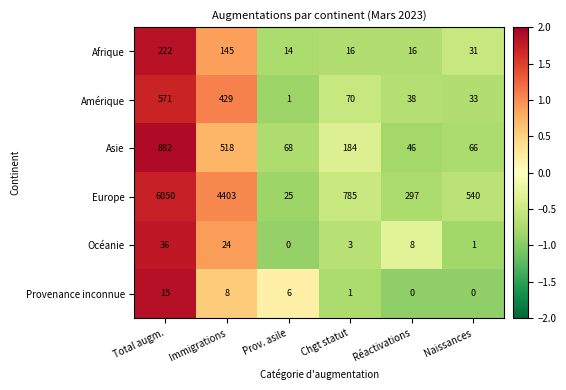

At which label does Asie first exceed 184?

Total augm.